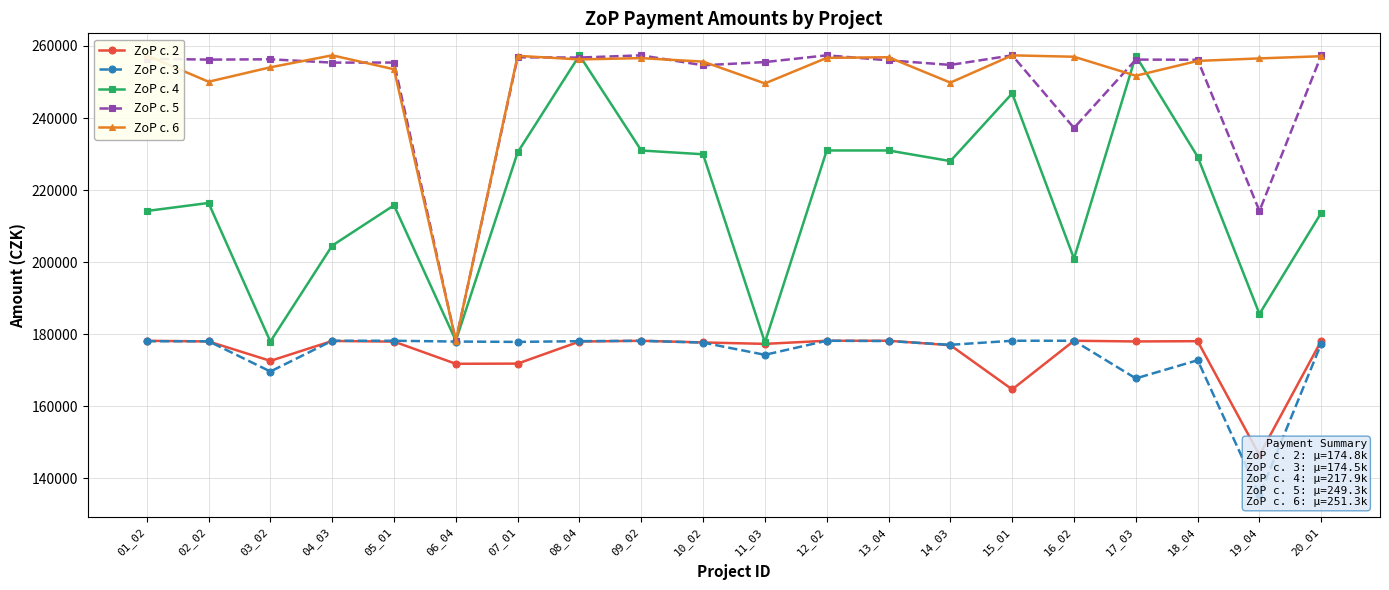

Which category has the highest value in the ZoP c. 4 series?

08_04